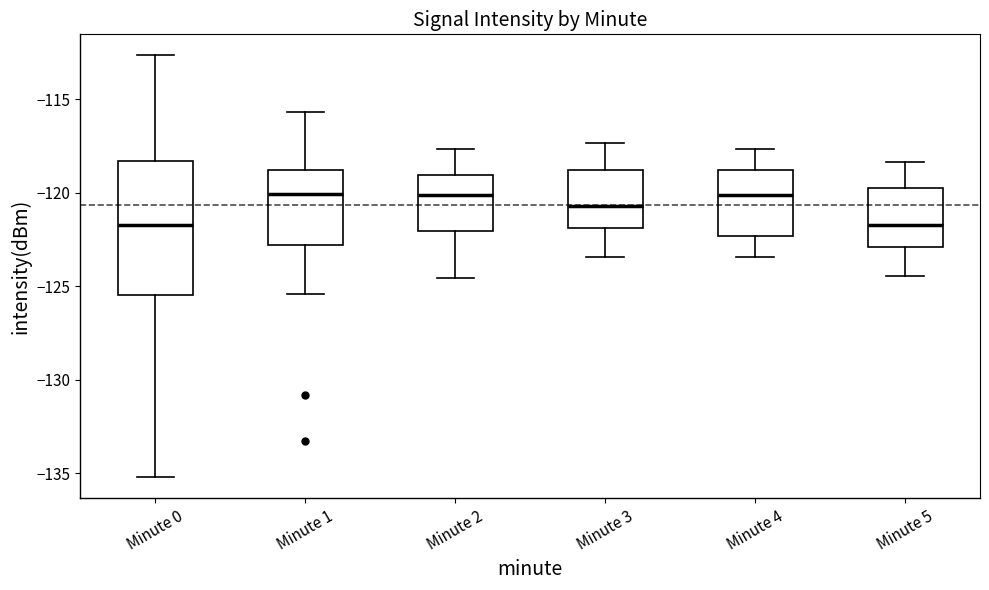

Comparing the boxes themselves (not the whiskers), which one is the tallest?

Minute 0